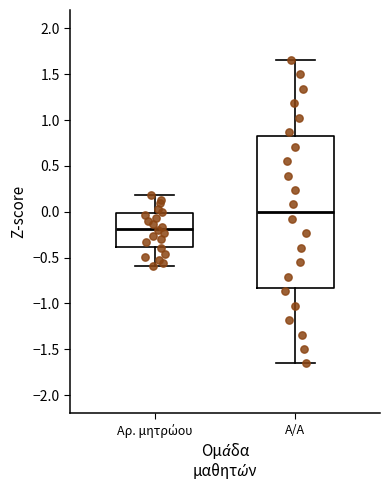

Which box is the tallest, from its lower edge to its upper edge?

Α/Α